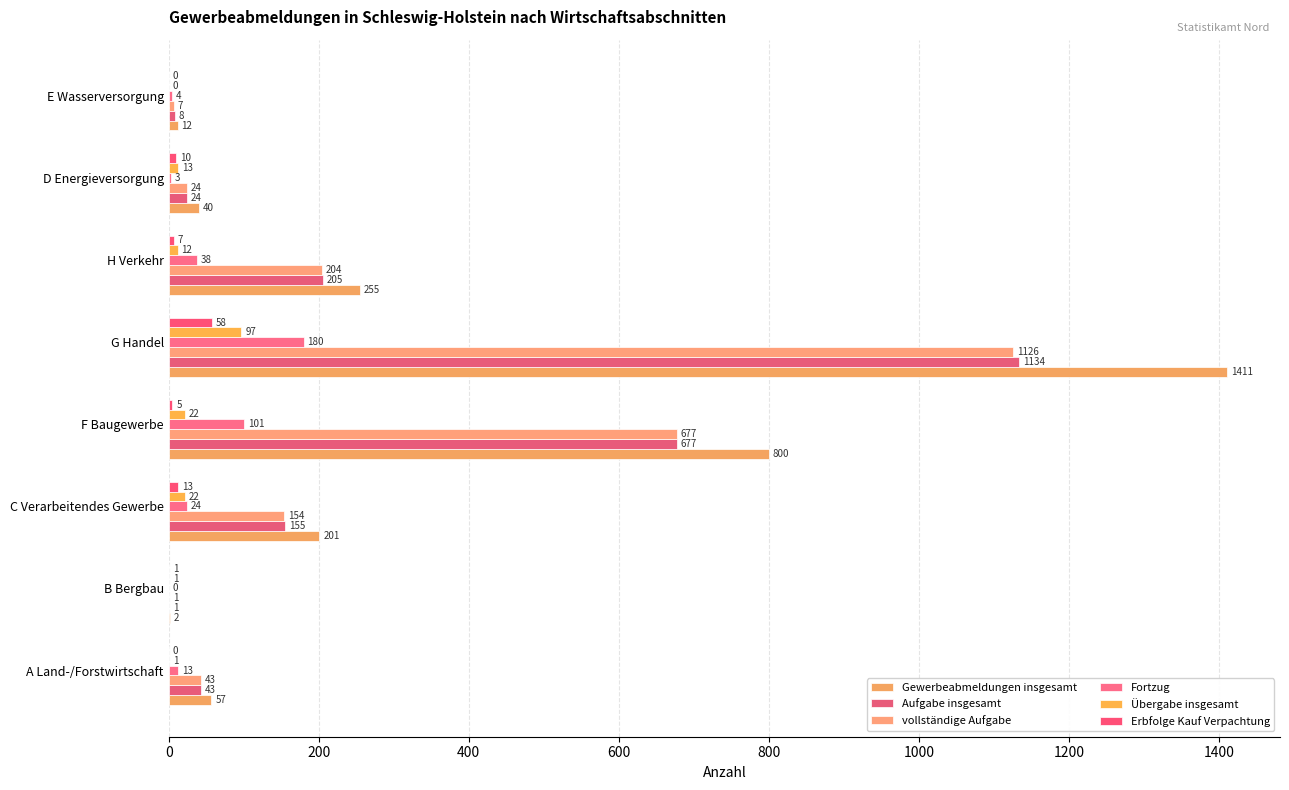

How many values in Erbfolge Kauf Verpachtung are above zero?

6